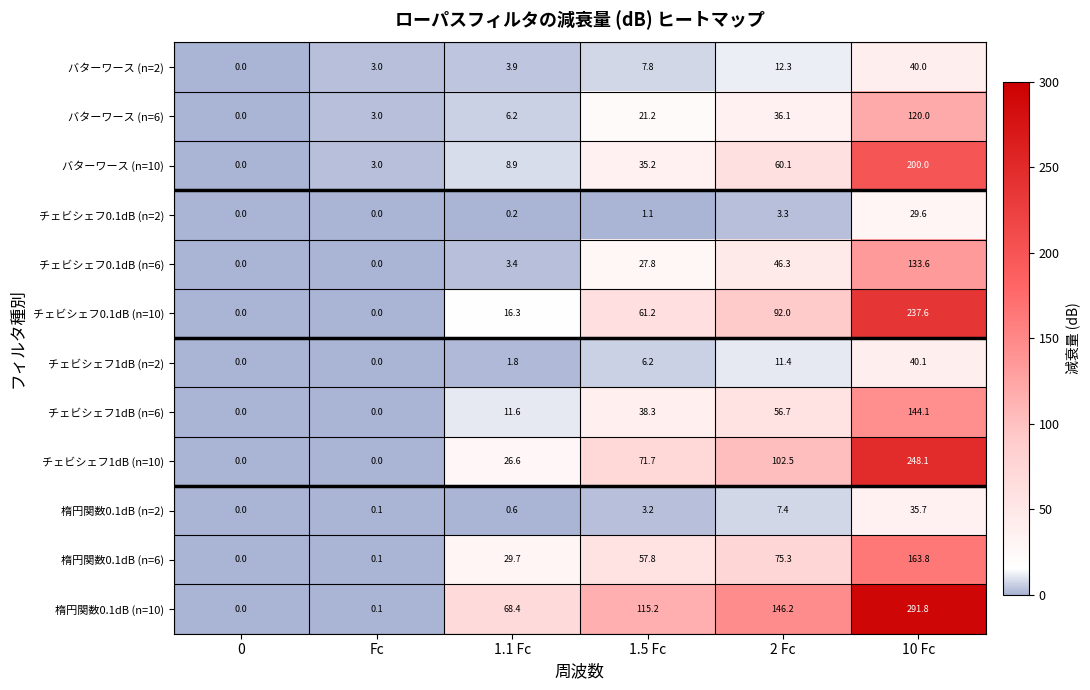

Which series has the widest spread of values?

楕円関数0.1dB (n=10)